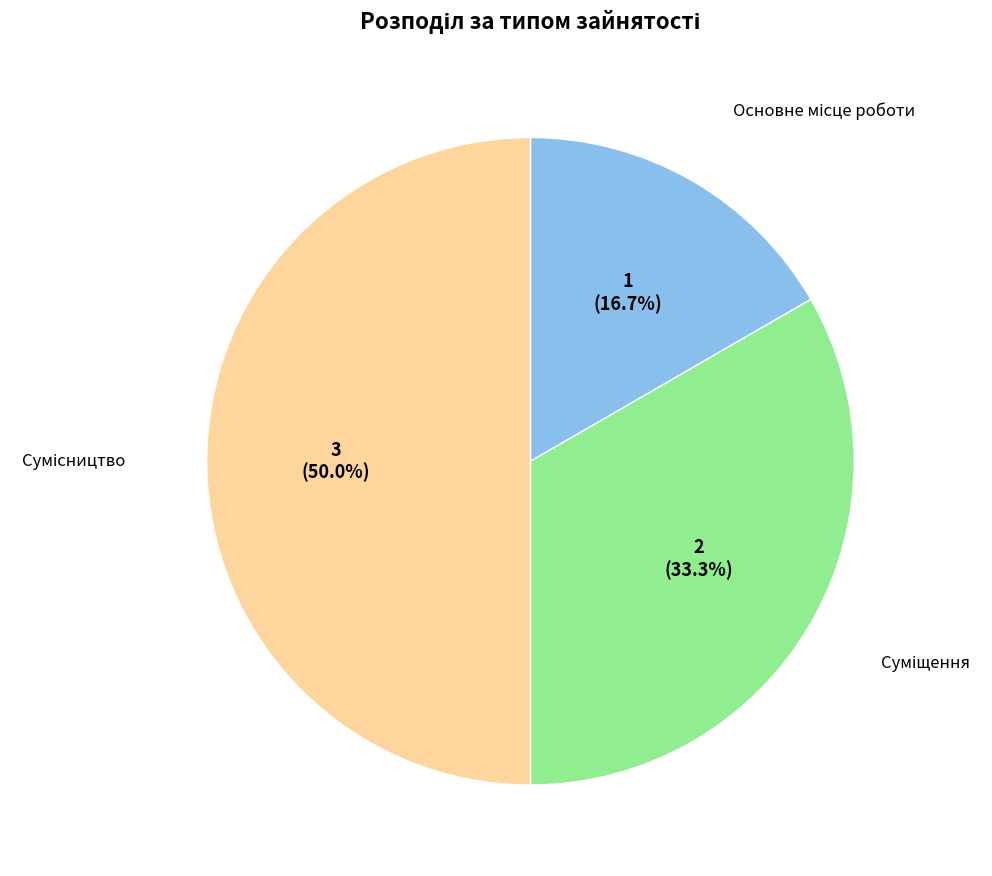

Count the number of slices in the pie.

3